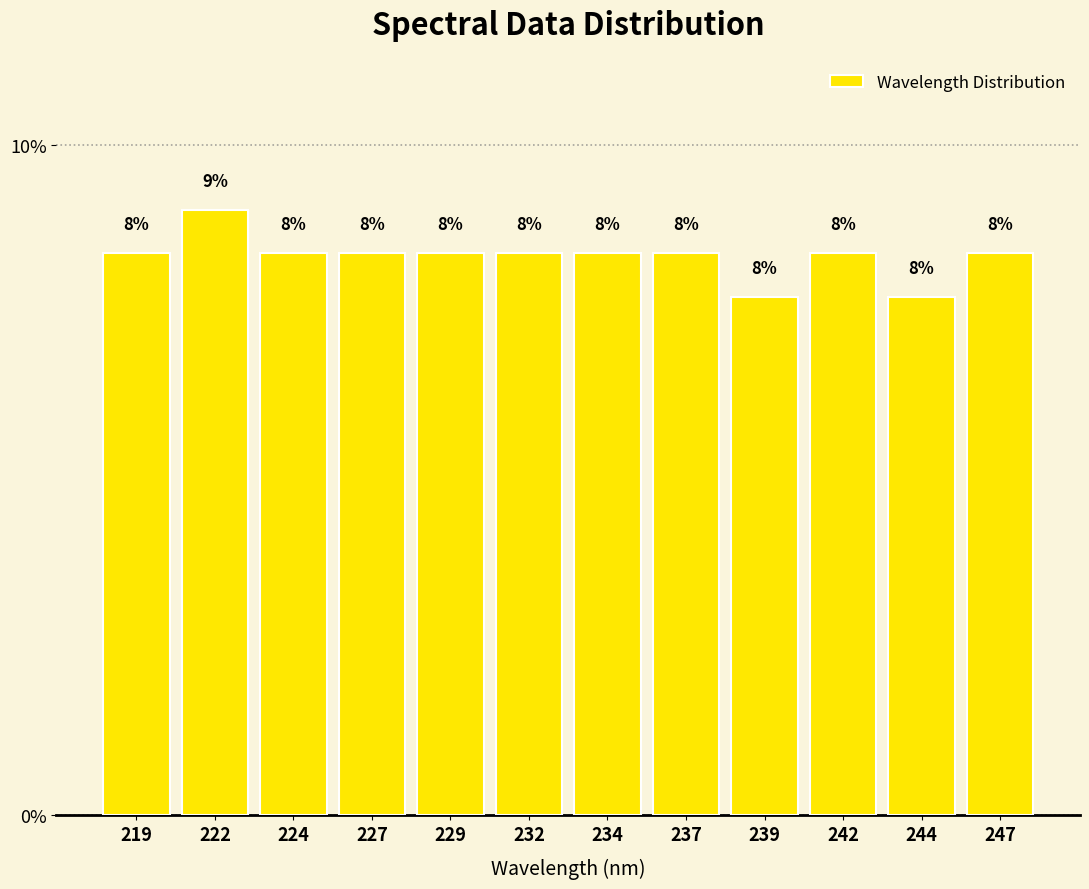

How many bars are there in total?

12